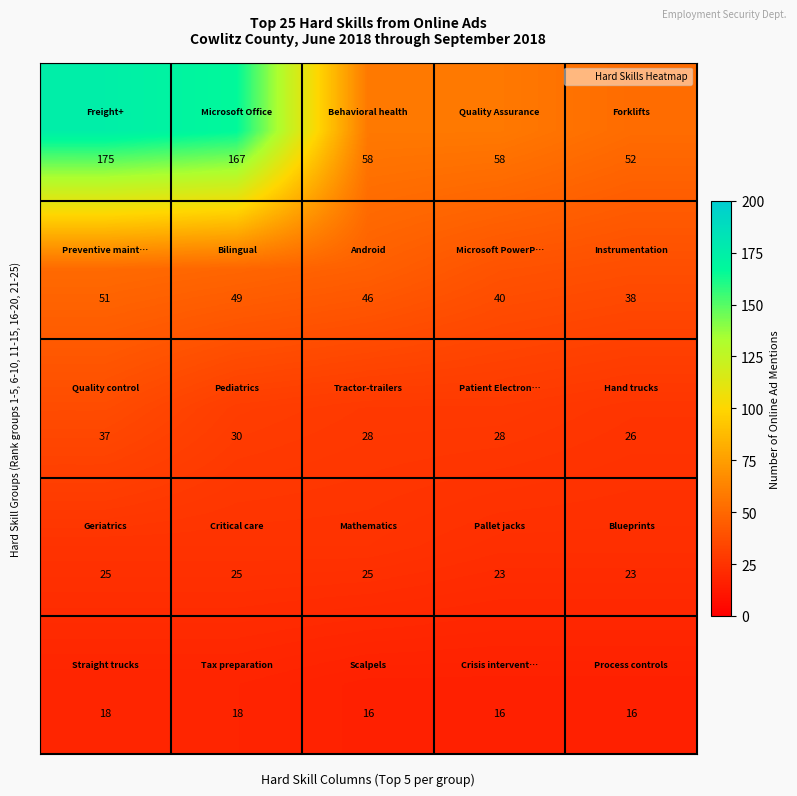

What is the smallest value displayed?

16